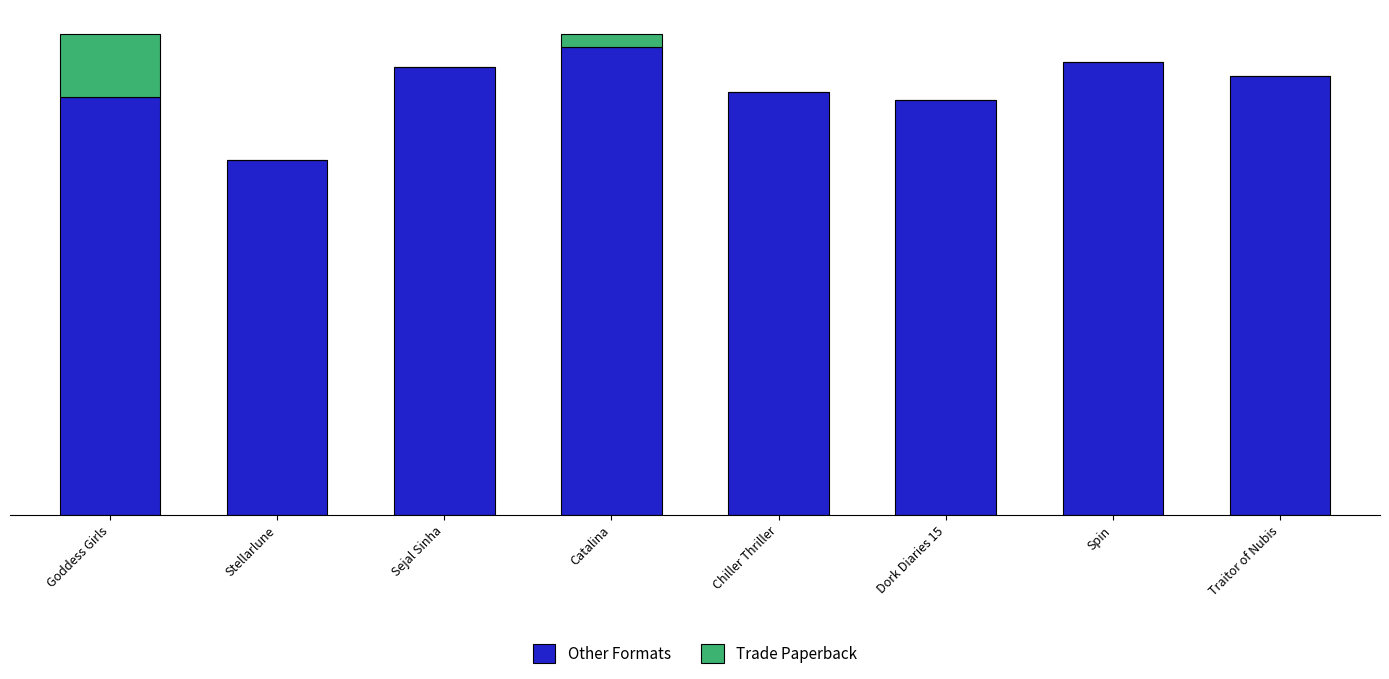

Where does the Other Formats series first go above 182646847?

Sejal Sinha